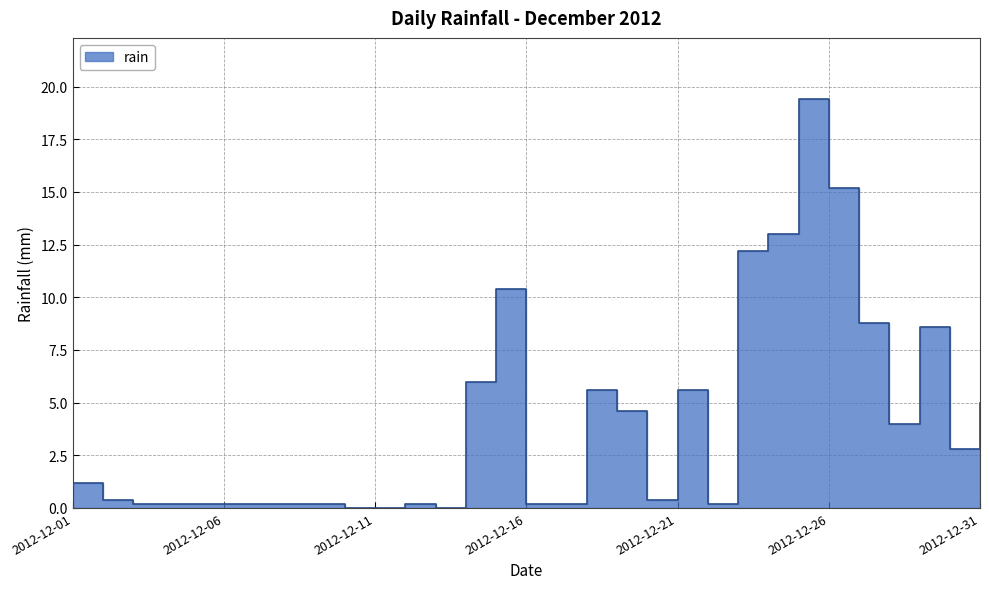

How many categories are shown in the chart?

31